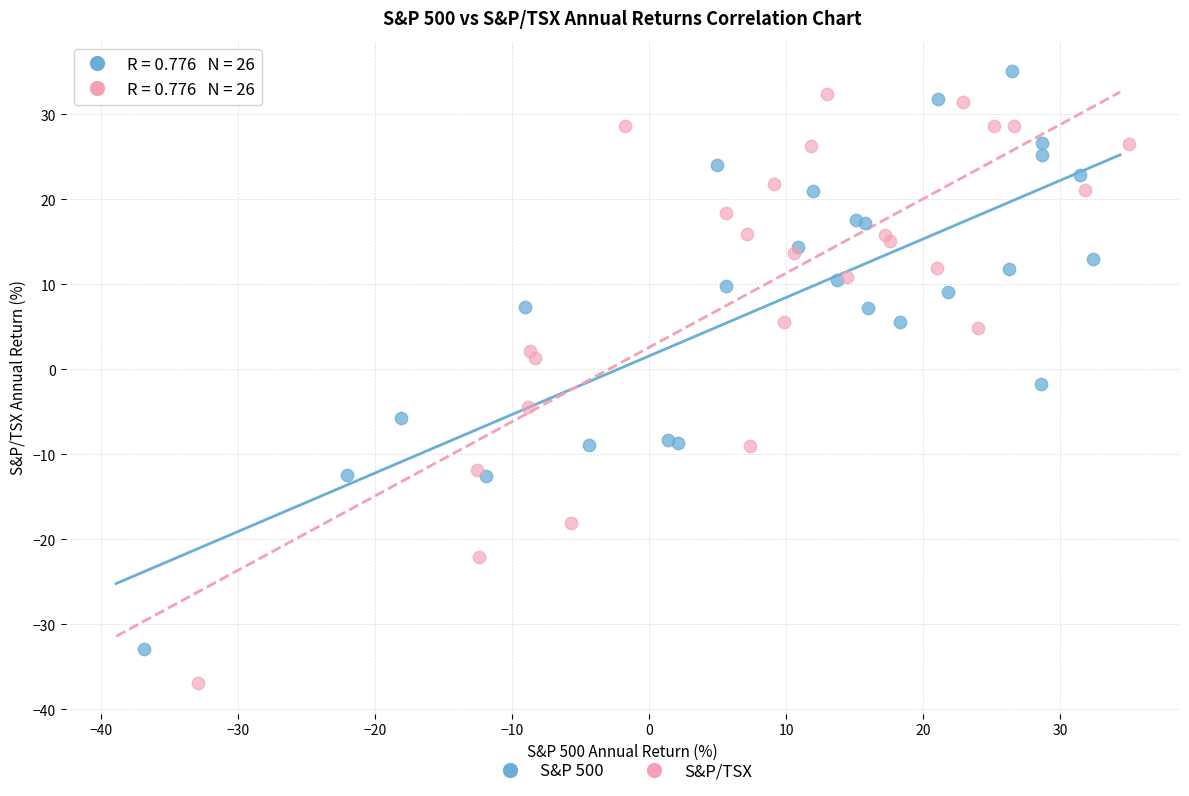

Which series contains the lowest Y value?

S&P/TSX